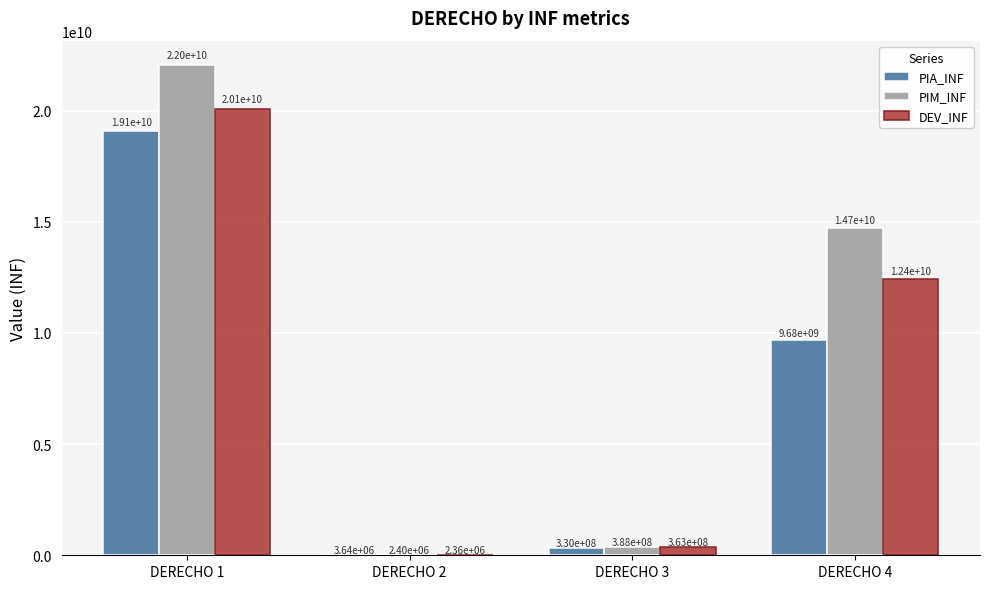

How many groups of bars are there?

4